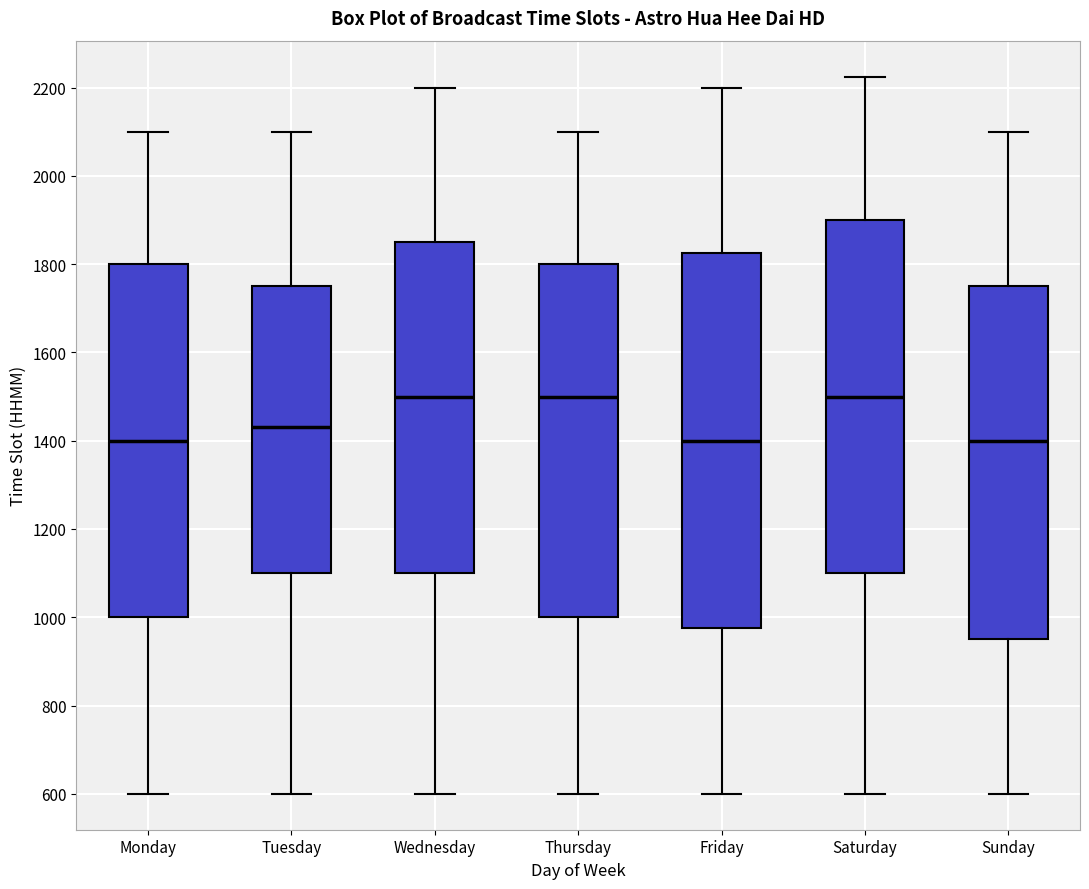

Comparing the boxes themselves (not the whiskers), which one is the tallest?

Friday